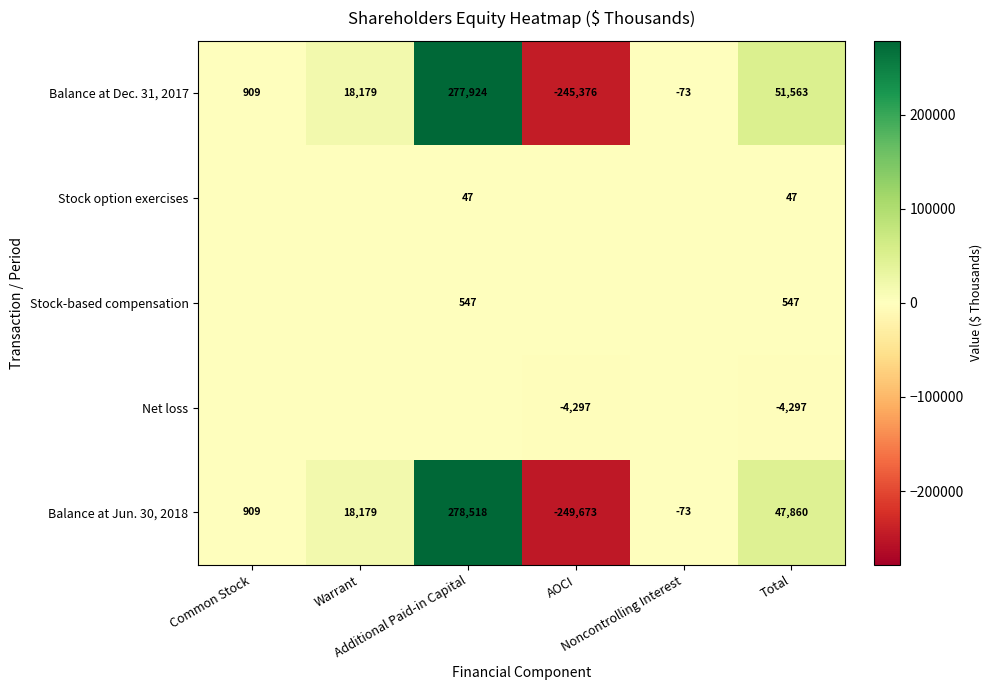

Between Total and Common Stock, which is larger?

Total